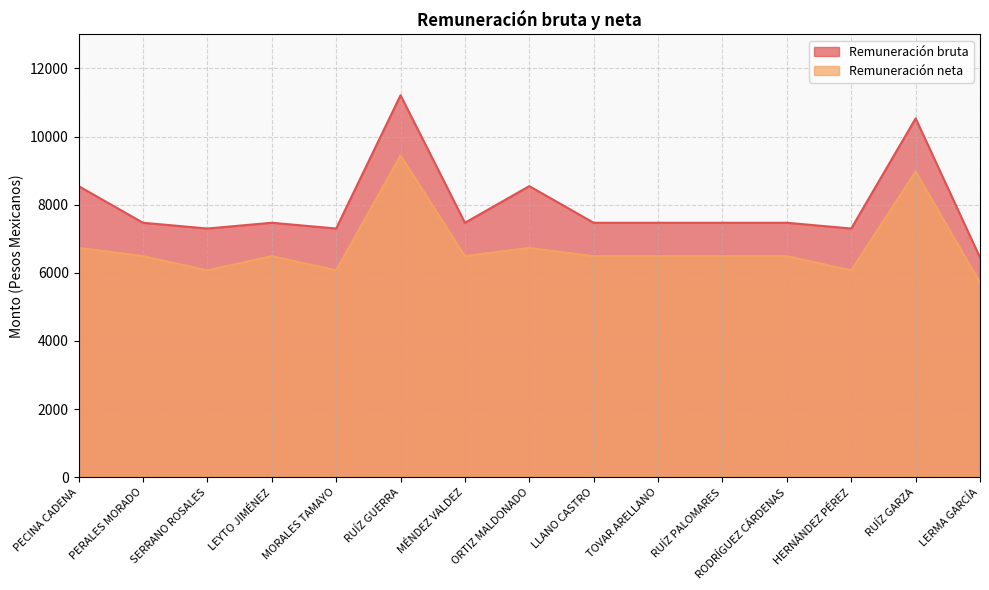

What is the sum of all Remuneración bruta values?

119486.5